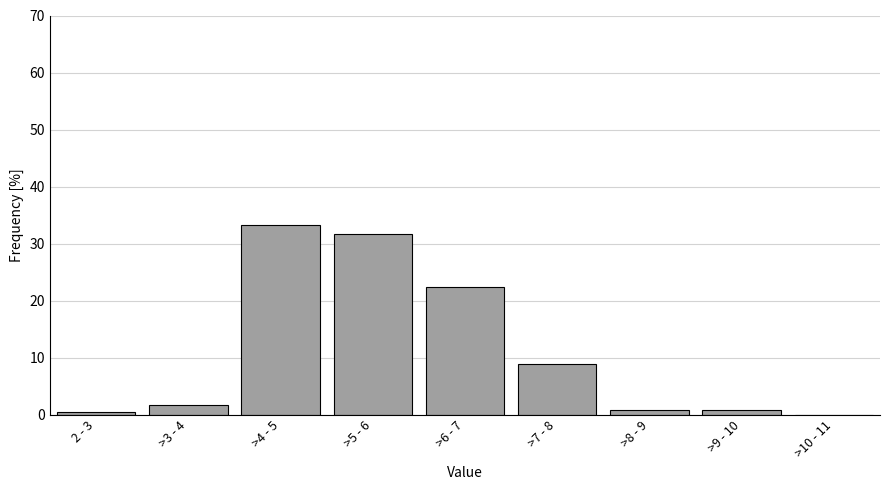

Reading left to right, list all the values displayed in this chart.

2 - 3=0.4	>3 - 4=1.7	>4 - 5=33.3	>5 - 6=31.6	>6 - 7=22.4	>7 - 8=8.9	>8 - 9=0.8	>9 - 10=0.8	>10 - 11=0.0